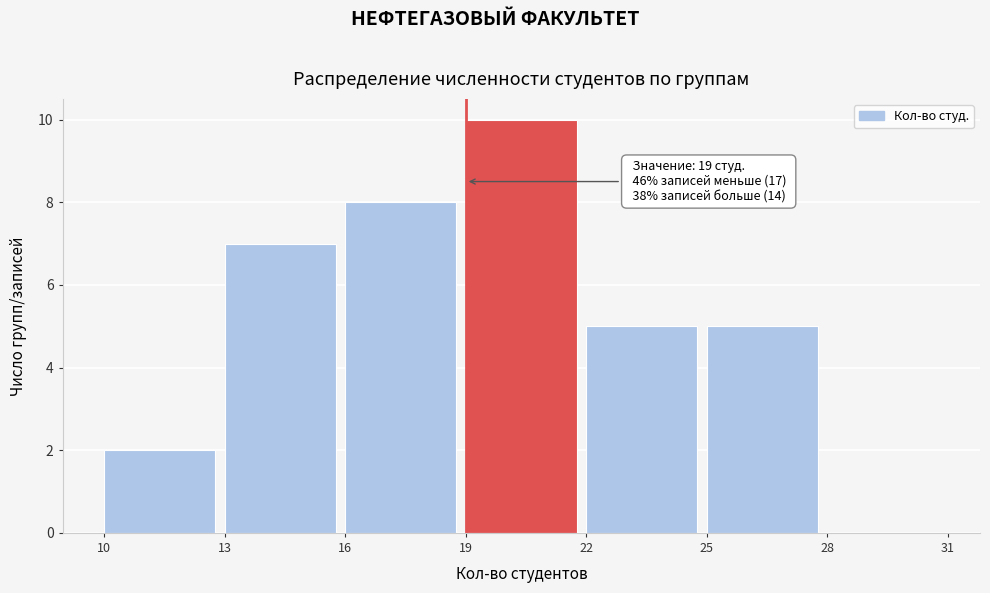

Over which range of the x-axis is the bar tallest?

19 to 22